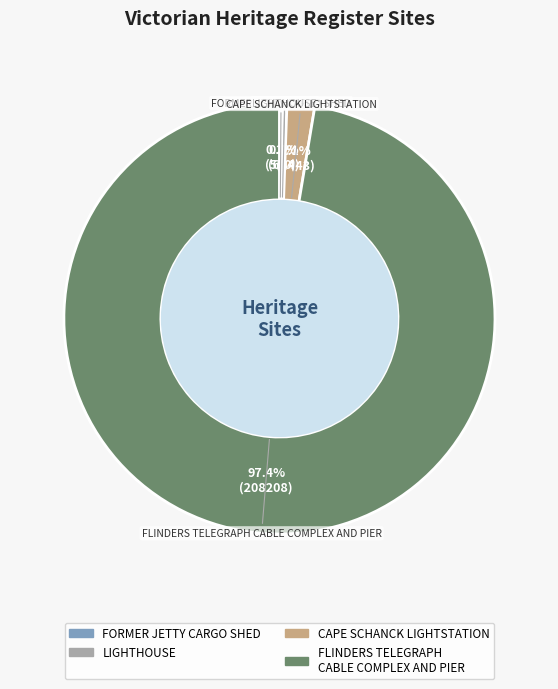

What is the majority slice?

FLINDERS TELEGRAPH CABLE COMPLEX AND PIER